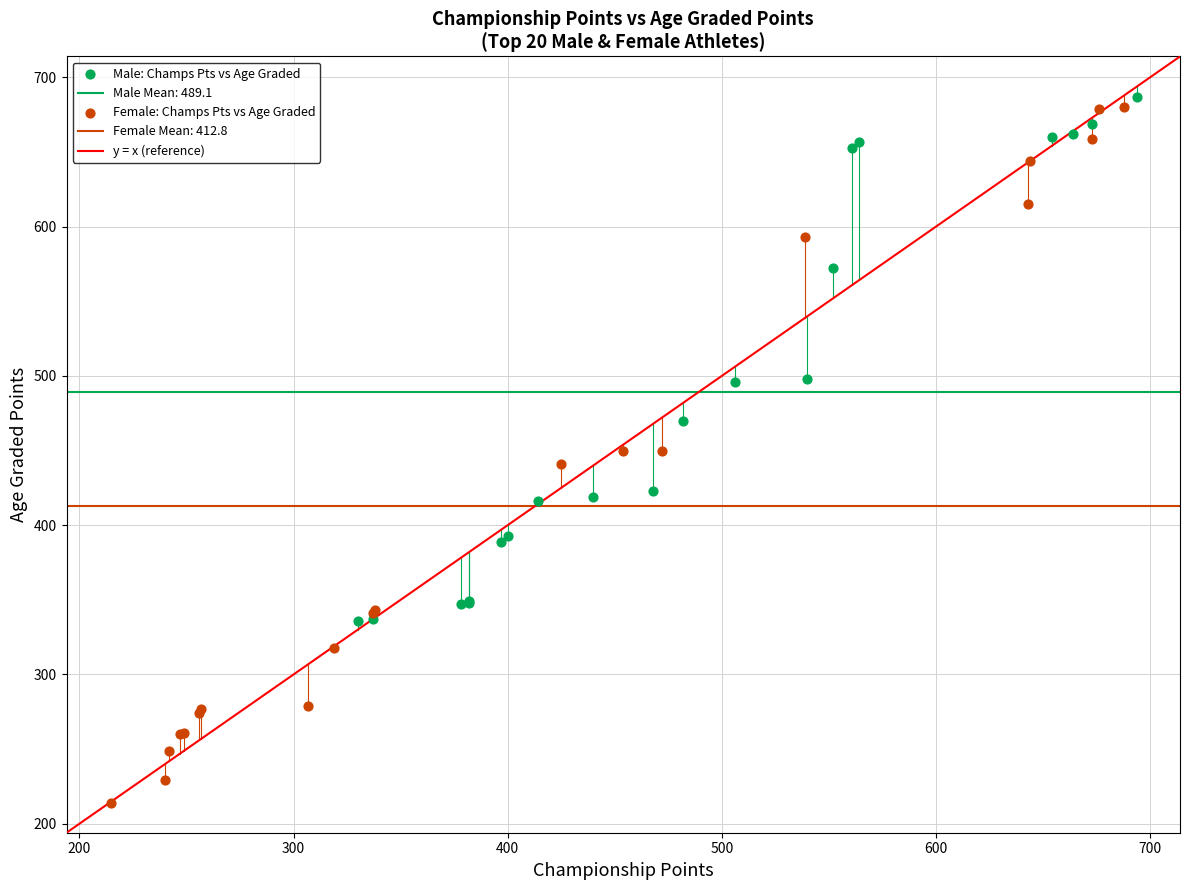

Which series contains the highest Y value?

Male: Champs Pts vs Age Graded